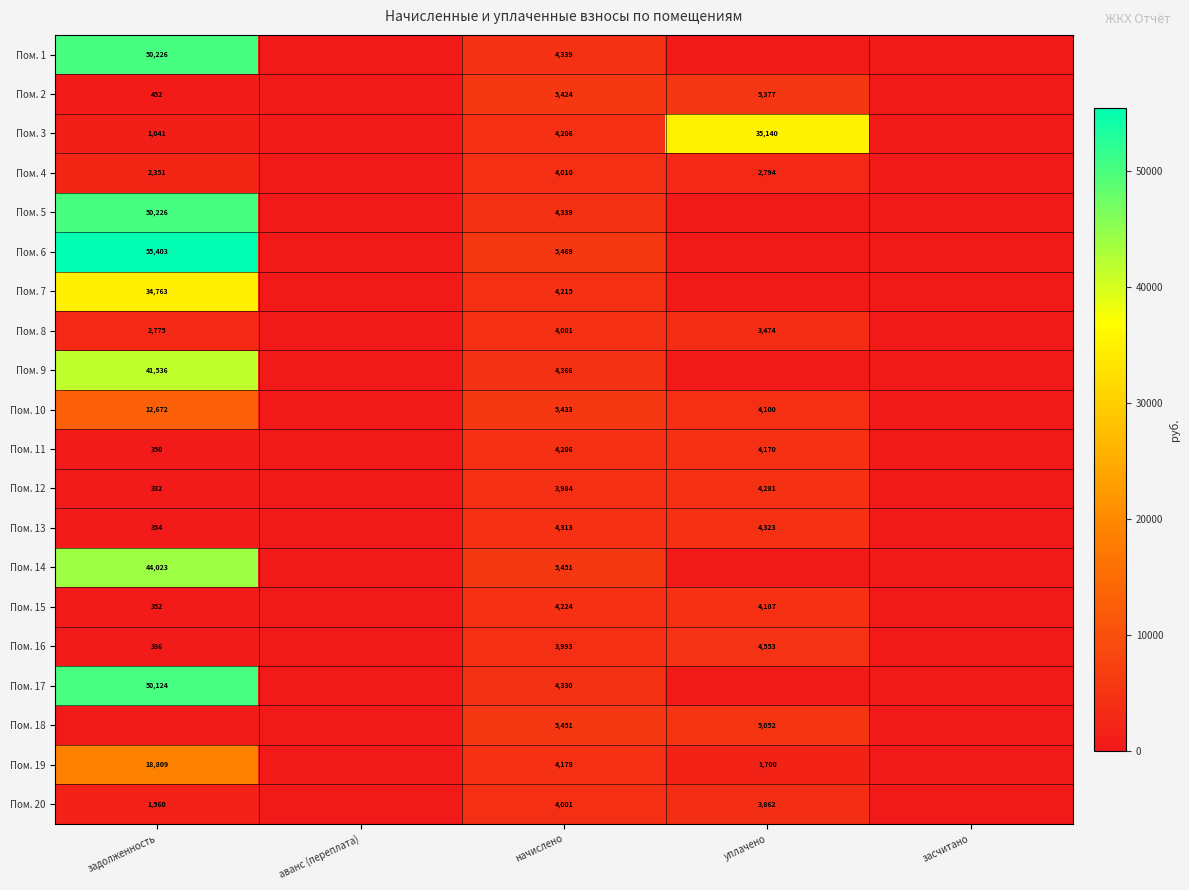

How many categories are shown in the chart?

5